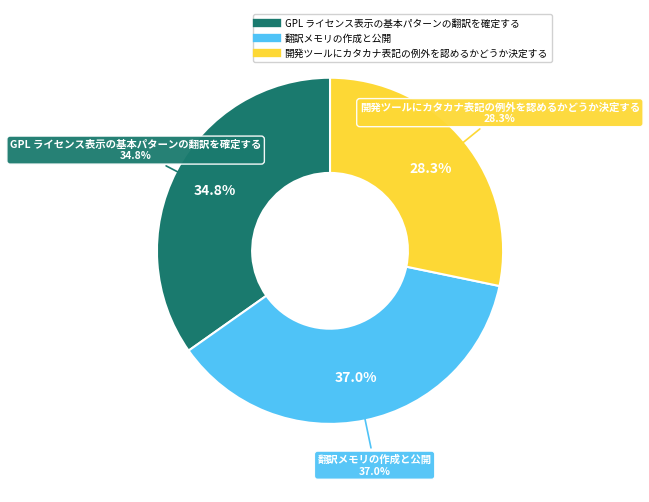

How many segments does this pie chart have?

3